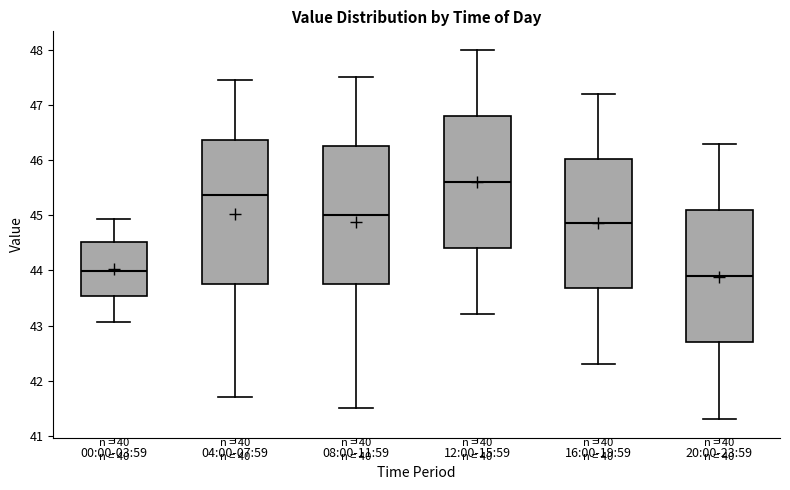

Reading left to right, transcribe this box plot: for each box, give where its median line is, the range the box spans, and where its two whiskers end, as read against the y-axis. The values are not printed on the chart, so give them approximately, as read against the axis.

00:00-03:59: median 44.0, box 43.5 to 44.5, whiskers 43.1 to 44.9
04:00-07:59: median 45.4, box 43.8 to 46.4, whiskers 41.7 to 47.5
08:00-11:59: median 45.0, box 43.8 to 46.3, whiskers 41.5 to 47.5
12:00-15:59: median 45.6, box 44.4 to 46.8, whiskers 43.2 to 48.0
16:00-19:59: median 44.9, box 43.7 to 46.0, whiskers 42.3 to 47.2
20:00-23:59: median 43.9, box 42.7 to 45.1, whiskers 41.3 to 46.3